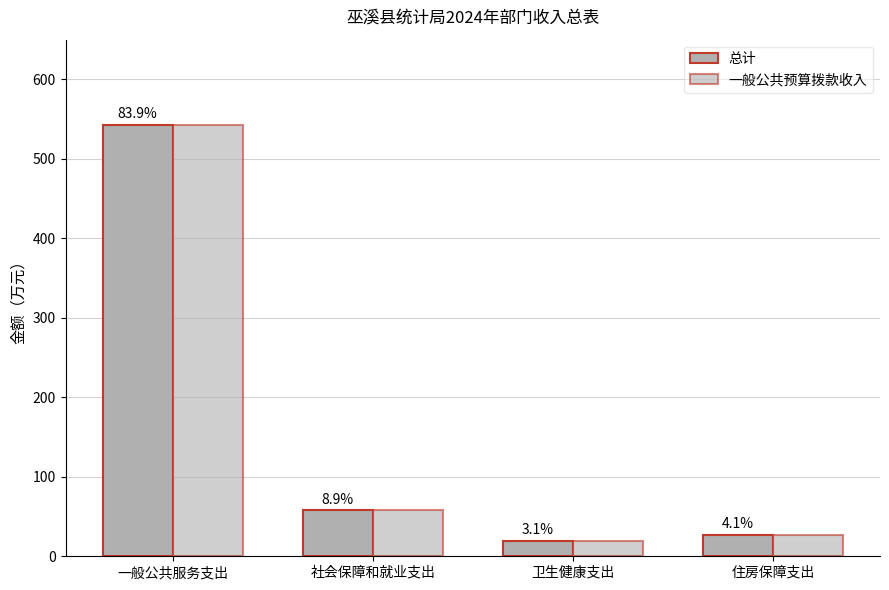

What position from the right is 卫生健康支出?

2